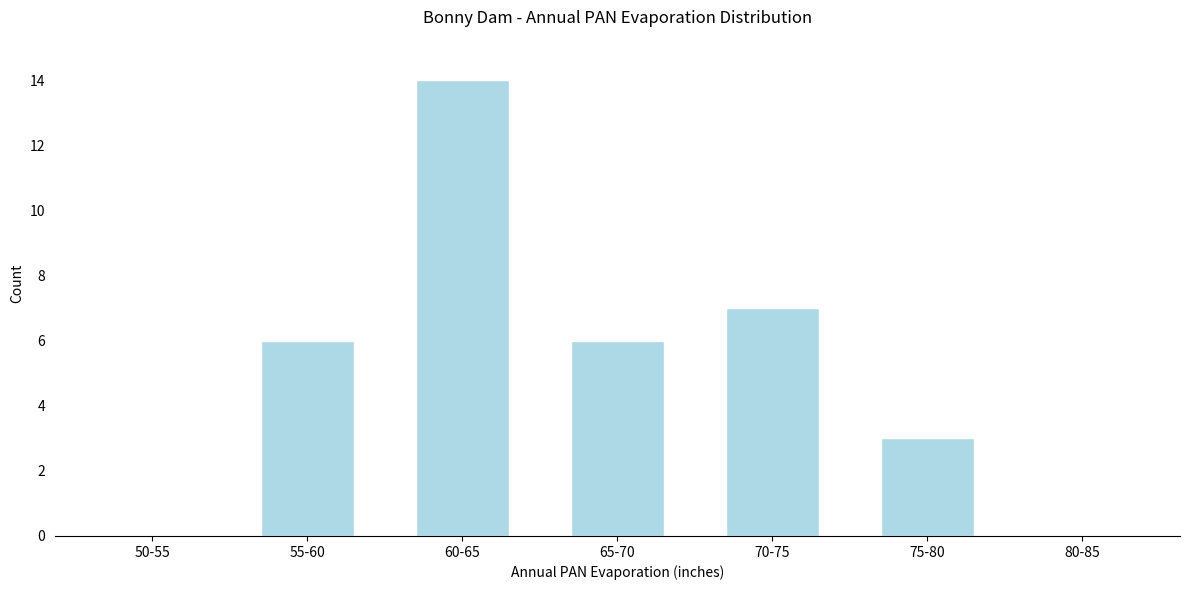

Reading right to left, what are all the values shown in this chart?

80-85=0	75-80=3	70-75=7	65-70=6	60-65=14	55-60=6	50-55=0